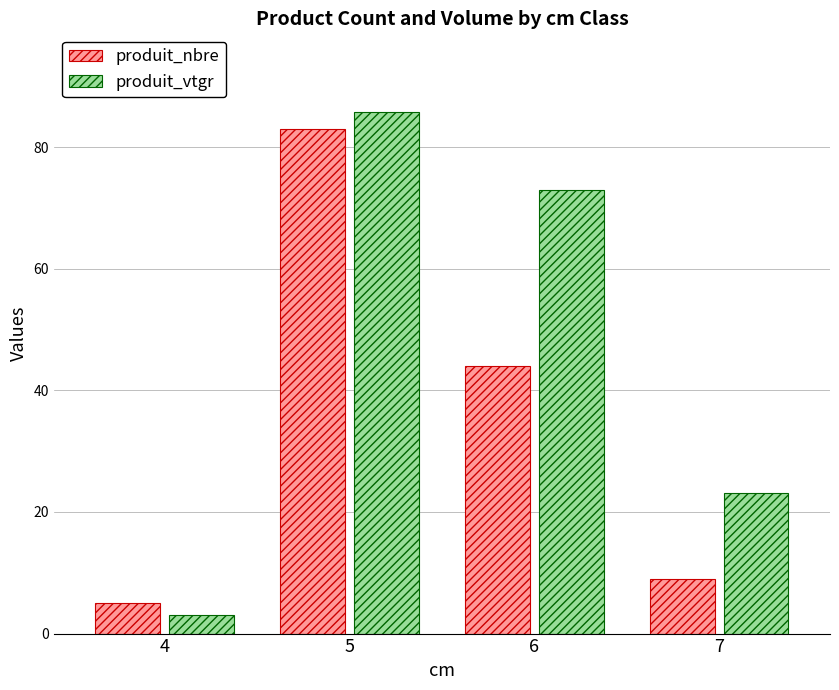

What are all the series names shown in the legend?

produit_nbre, produit_vtgr